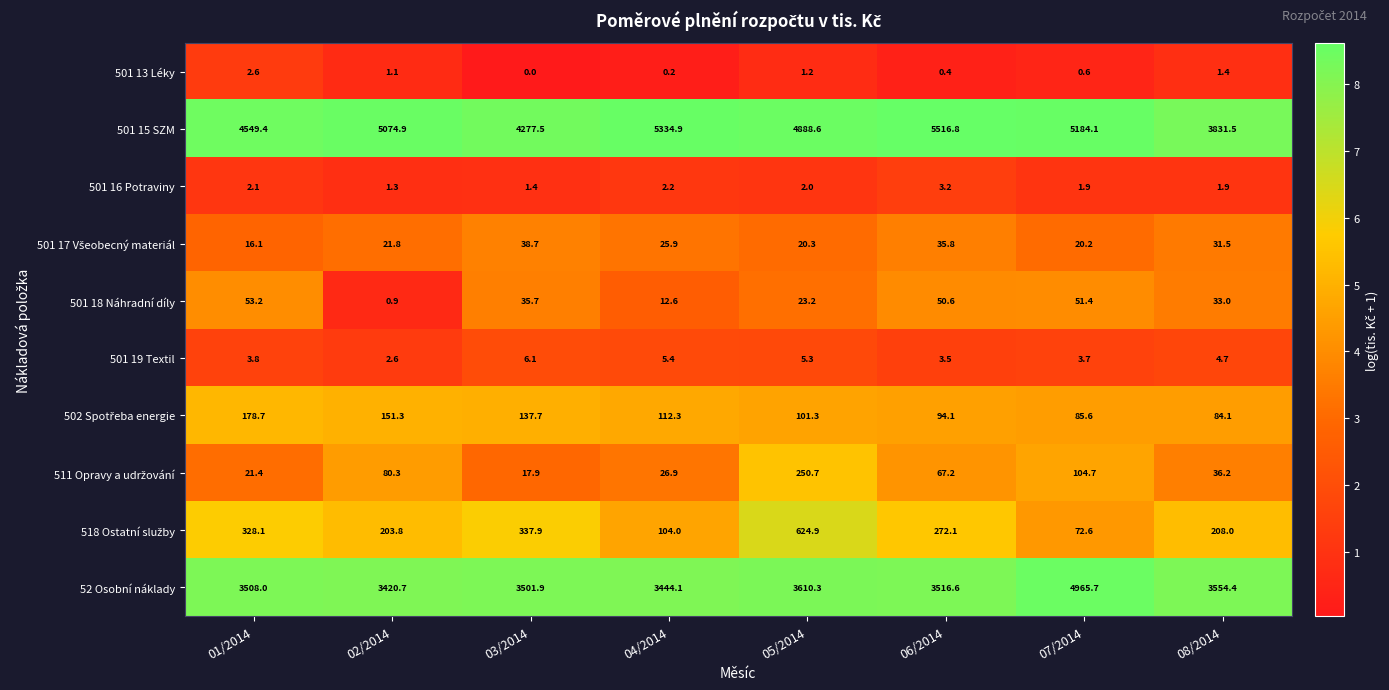

Which series has the largest total across all categories?

501 15 SZM